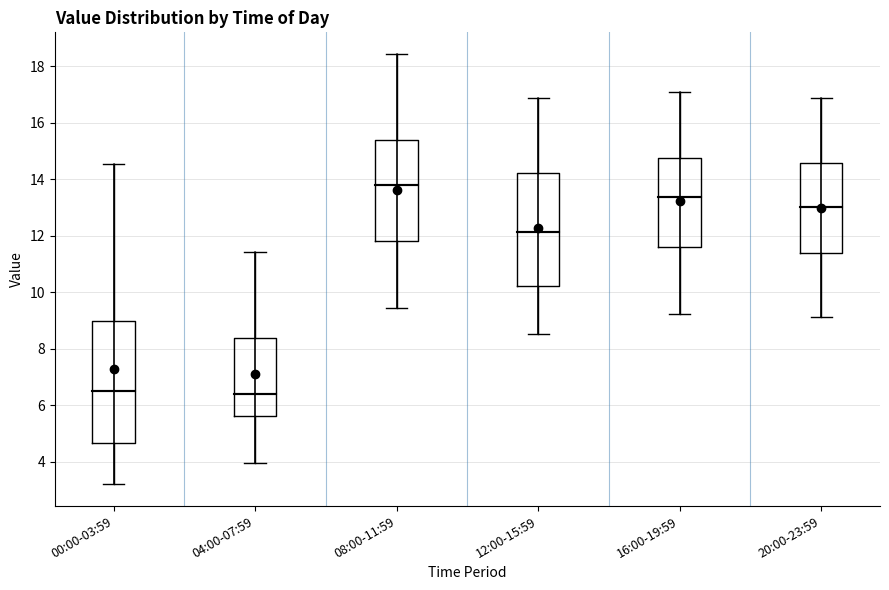

Reading left to right, read every box against the y-axis: the position of its median line, the range the box covers, and the ends of its whiskers. The values are not printed on the chart, so give them approximately, as read against the axis.

00:00-03:59: median 6.6, box 4.6 to 9.0, whiskers 3.2 to 14.6
04:00-07:59: median 6.4, box 5.6 to 8.4, whiskers 4.0 to 11.4
08:00-11:59: median 13.8, box 11.8 to 15.4, whiskers 9.4 to 18.4
12:00-15:59: median 12.2, box 10.2 to 14.2, whiskers 8.6 to 16.8
16:00-19:59: median 13.4, box 11.6 to 14.8, whiskers 9.2 to 17.0
20:00-23:59: median 13.0, box 11.4 to 14.6, whiskers 9.2 to 16.8